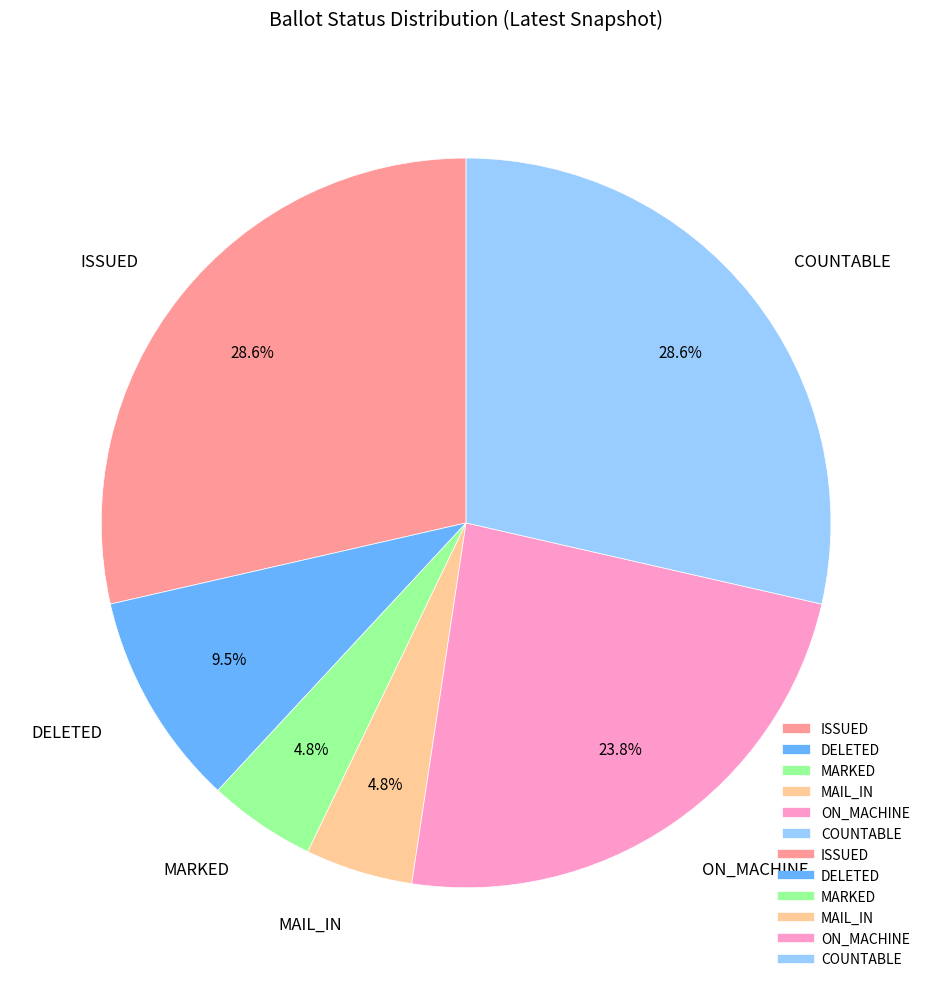

Do COUNTABLE and ON_MACHINE together represent more than half of the pie?

Yes